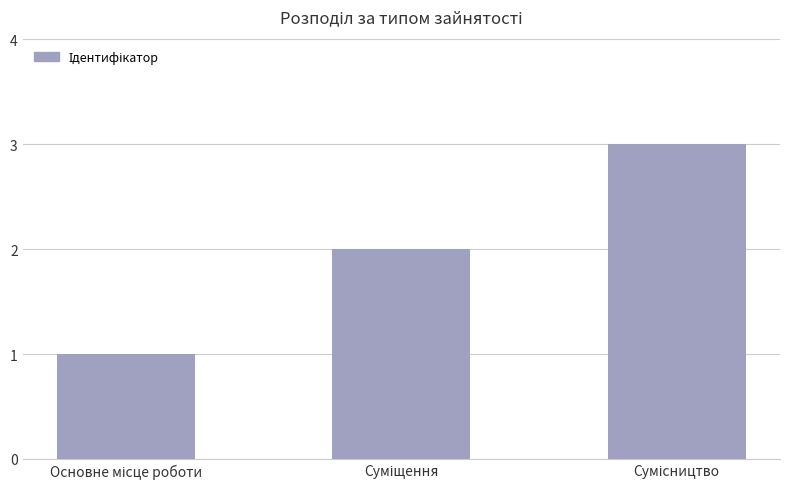

What is the maximum value shown in the chart?

3